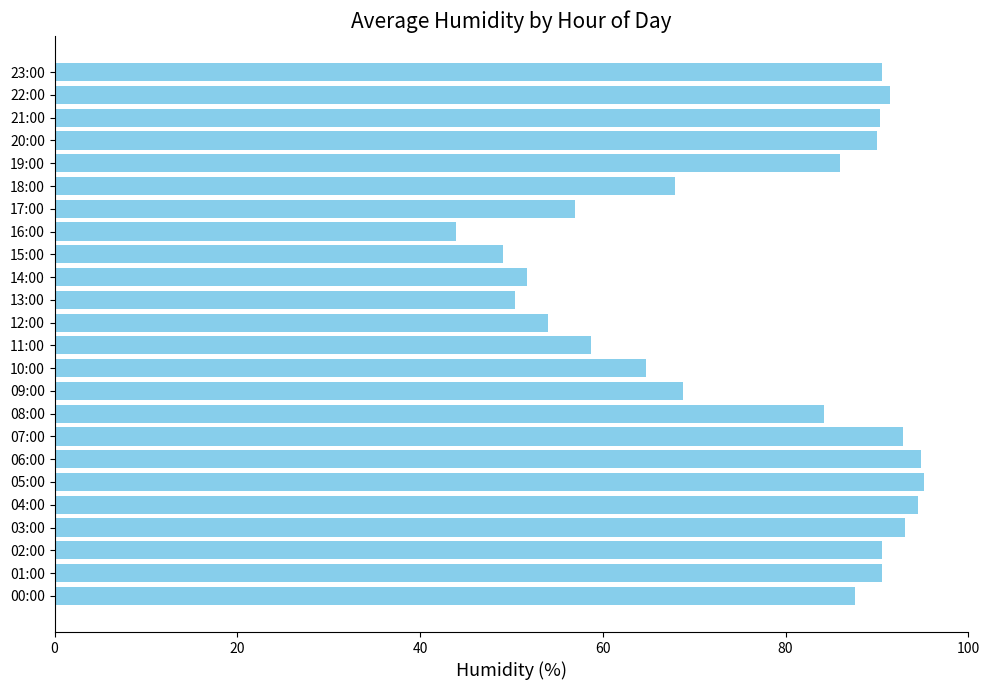

What is the maximum value shown in the chart?

95.2